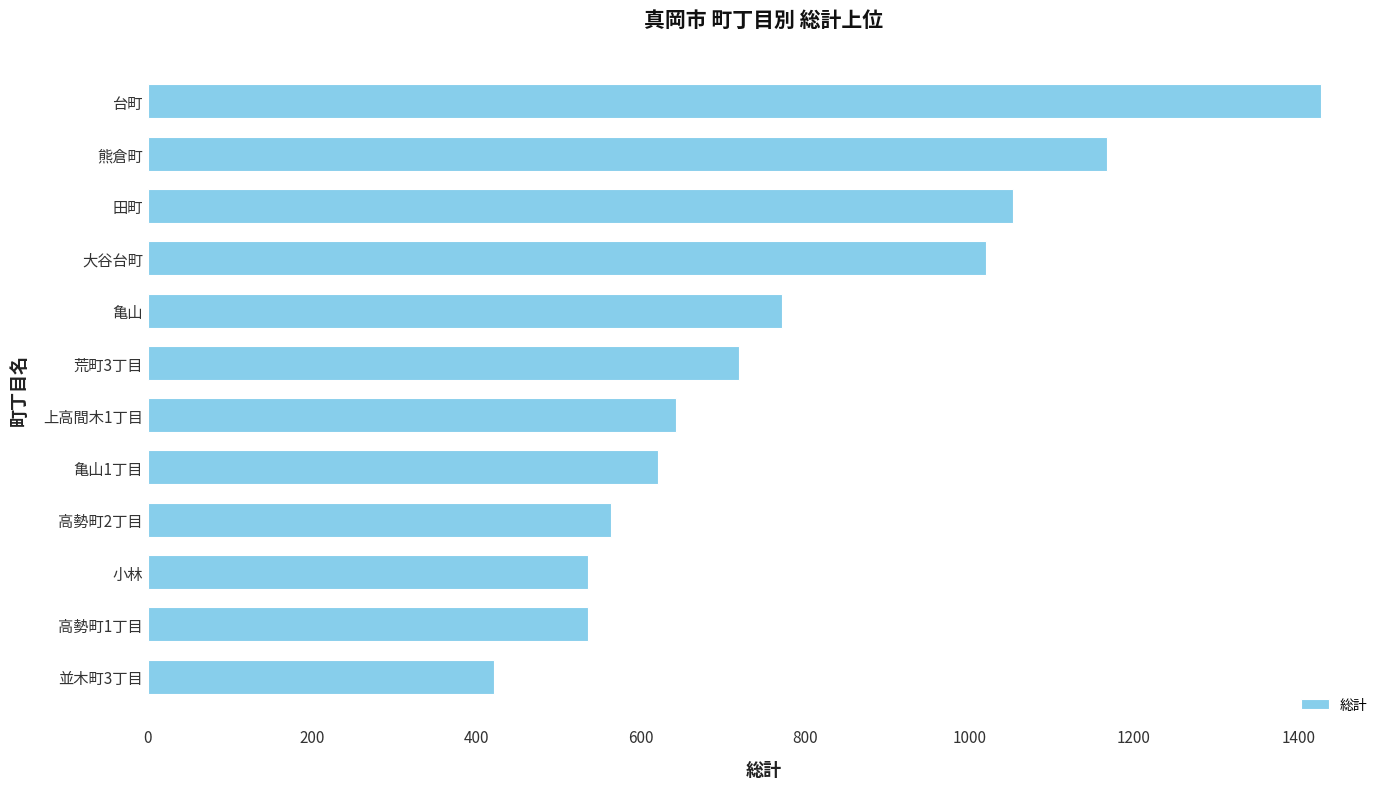

What is the change in value from 並木町3丁目 to 熊倉町?

+746